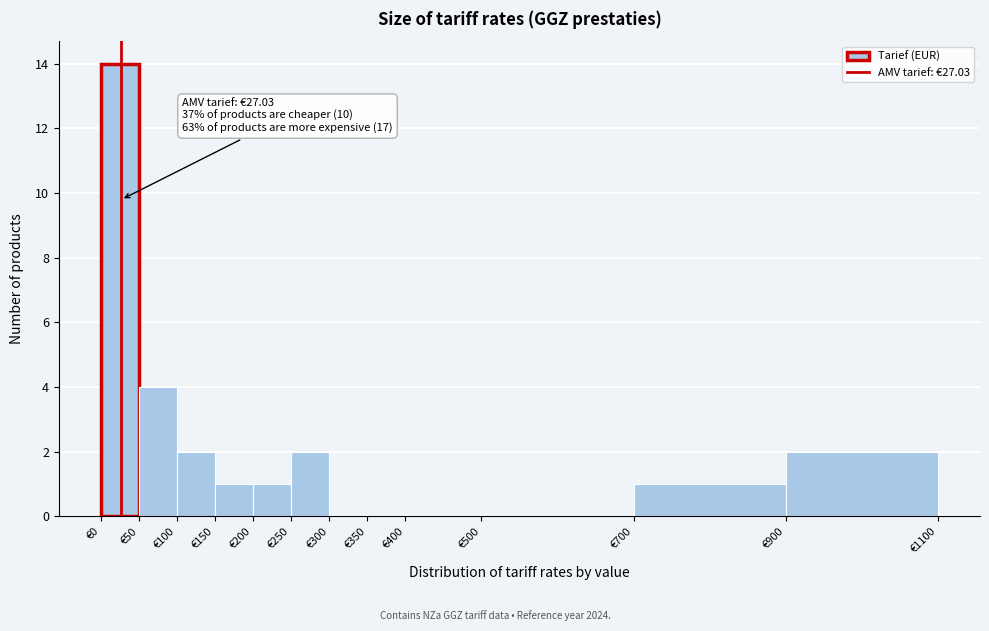

Over which range of the x-axis is the bar tallest?

0 to 50